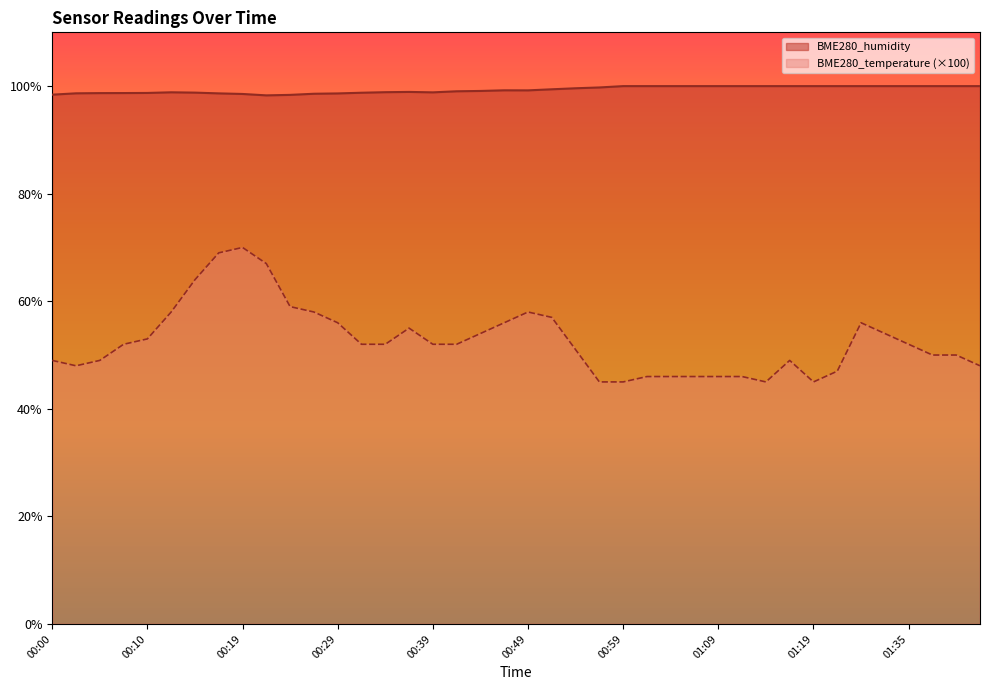

True or false: BME280_humidity and BME280_temperature cross at least once.

False